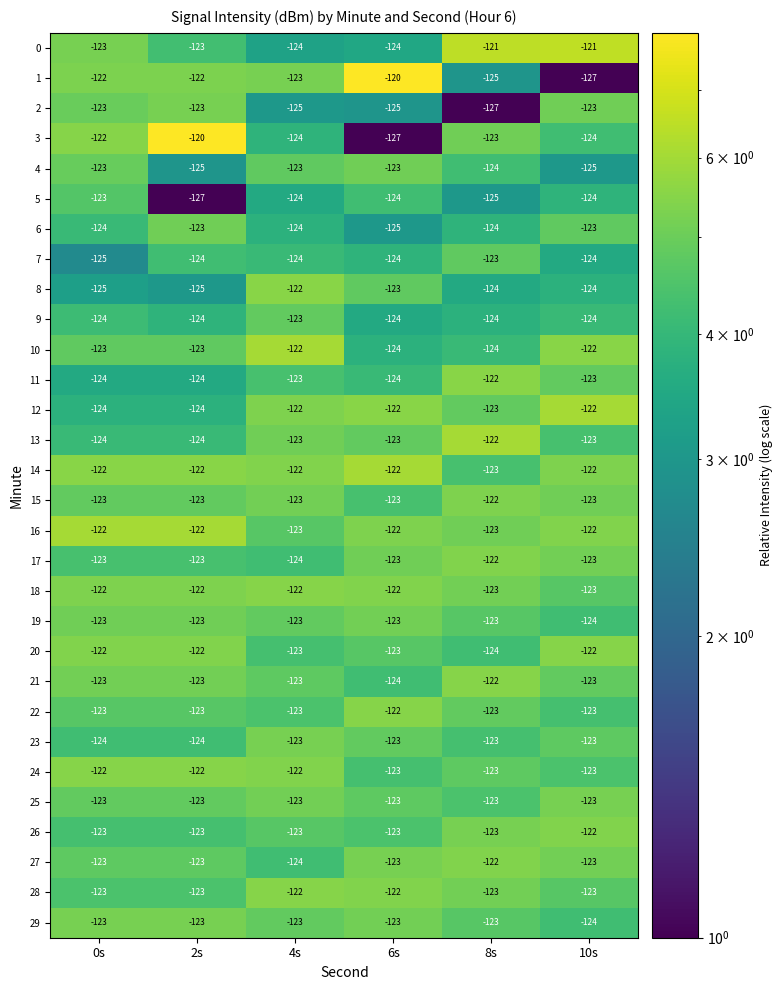

Which series changed the most between 0s and 6s?

3